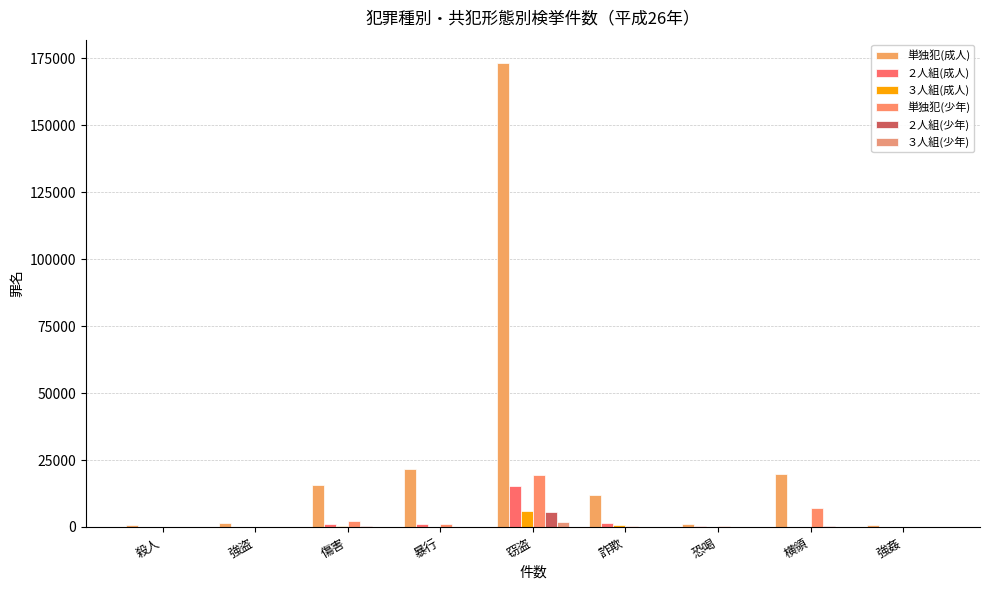

How many groups of bars are there?

9